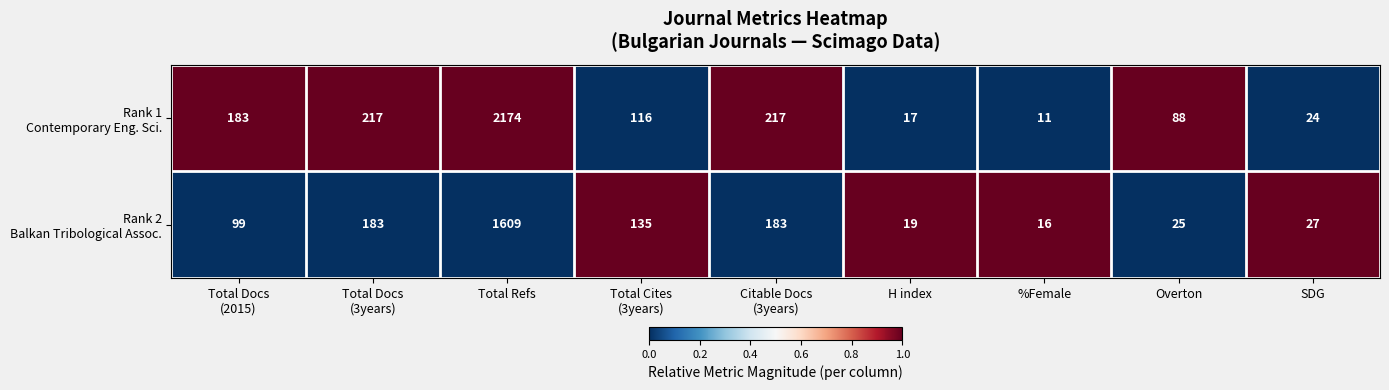

At which category does the chart reach its peak across all series?

Total Refs